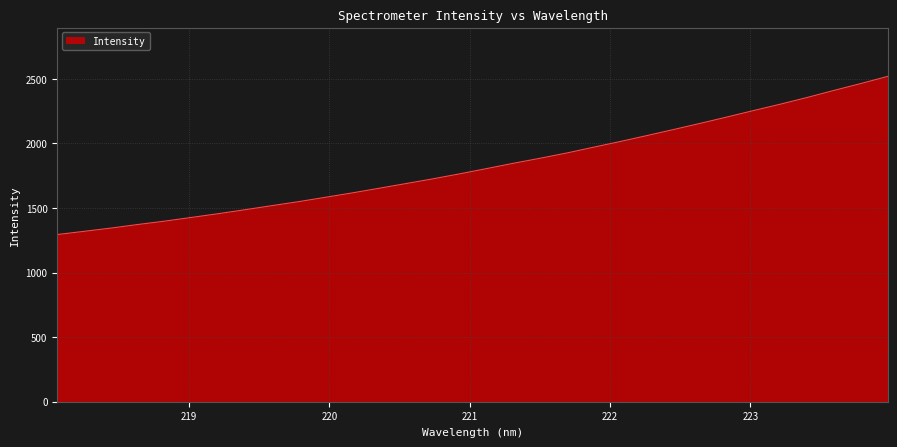

What is the greatest value displayed?

2519.5